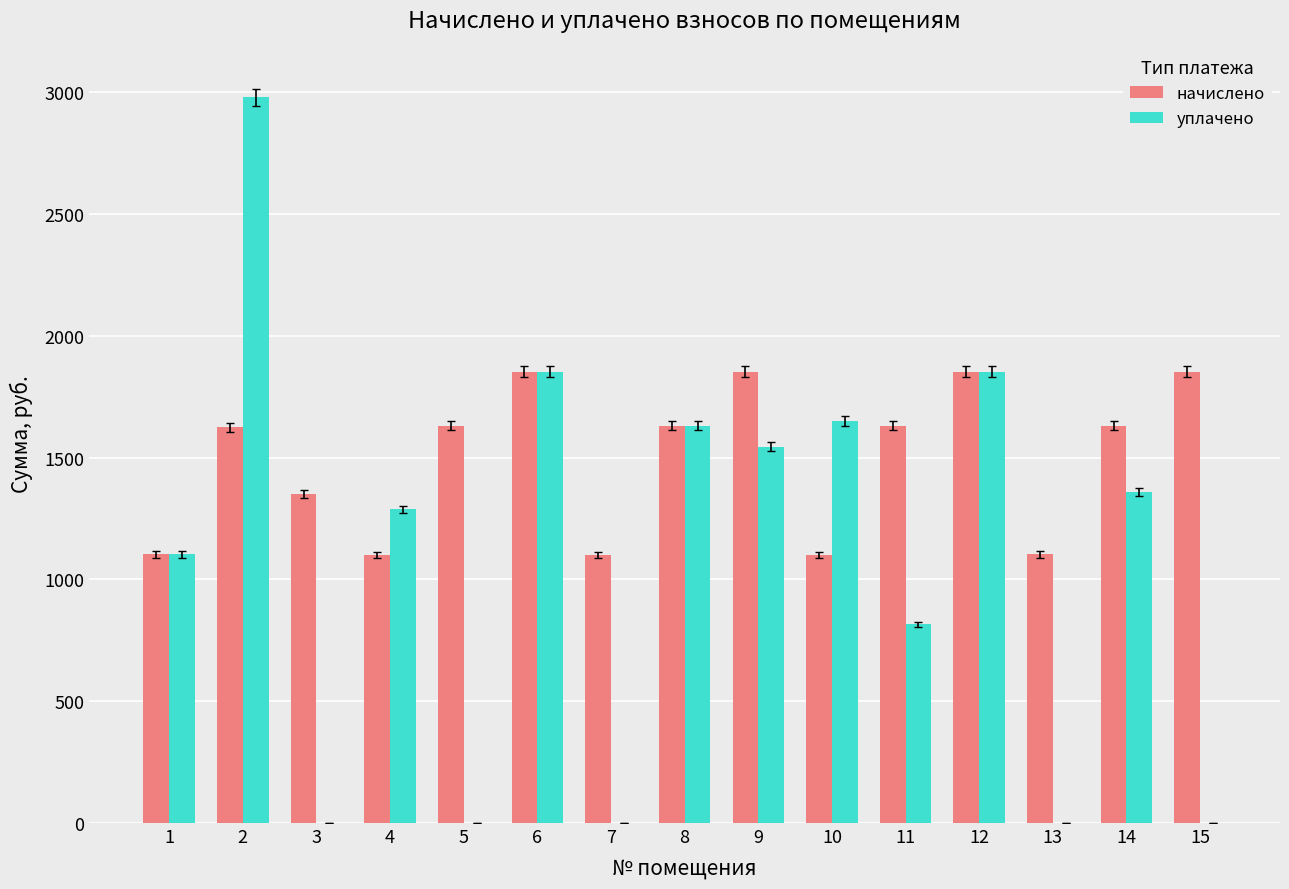

What is the maximum value shown in the chart?

2979.1